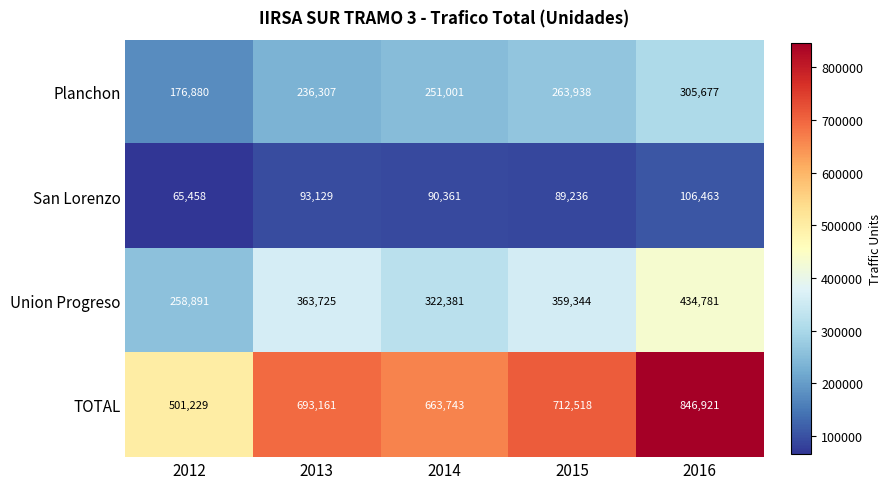

Which series has the largest range (max minus min)?

TOTAL